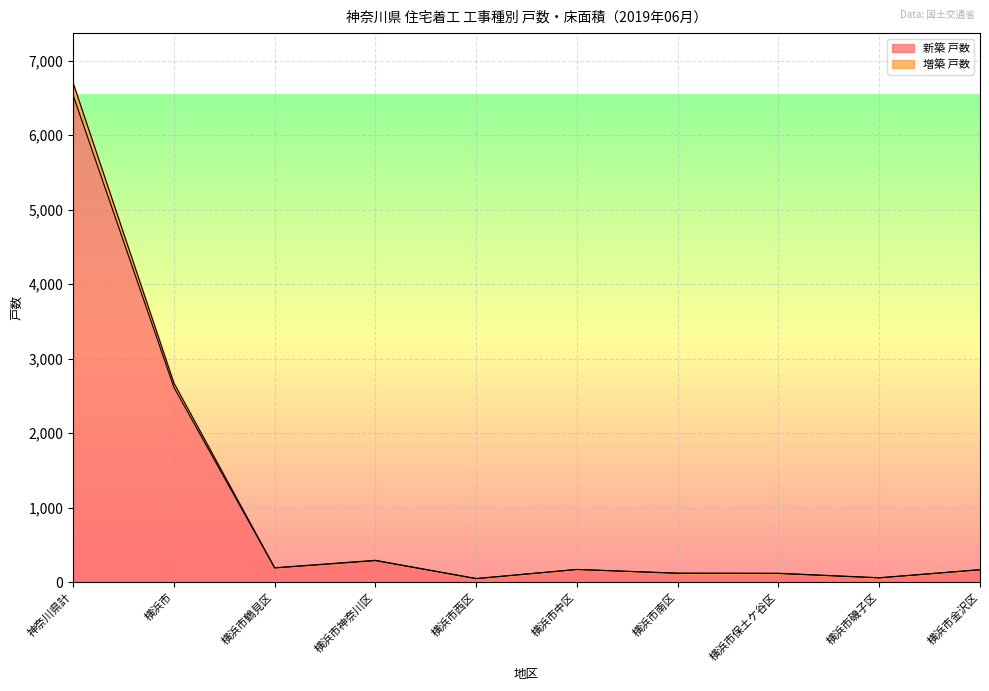

Which category has the highest value in the 新築 戸数 series?

神奈川県計